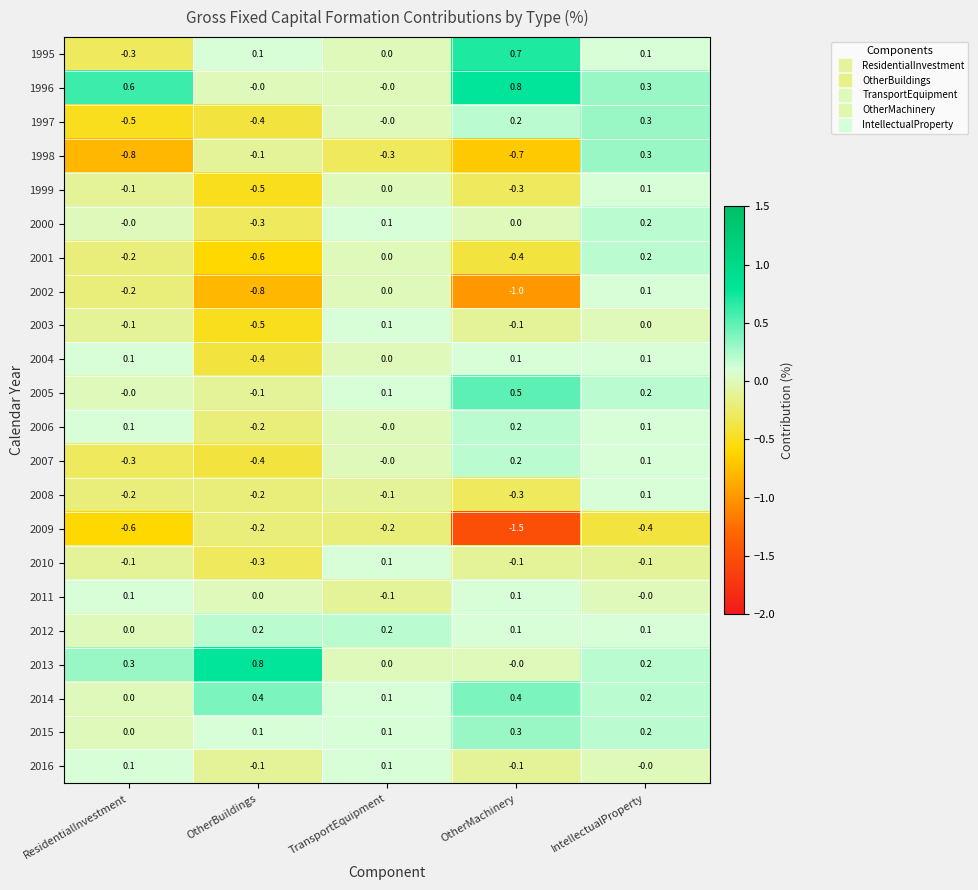

What is the maximum value shown in the chart?

0.8